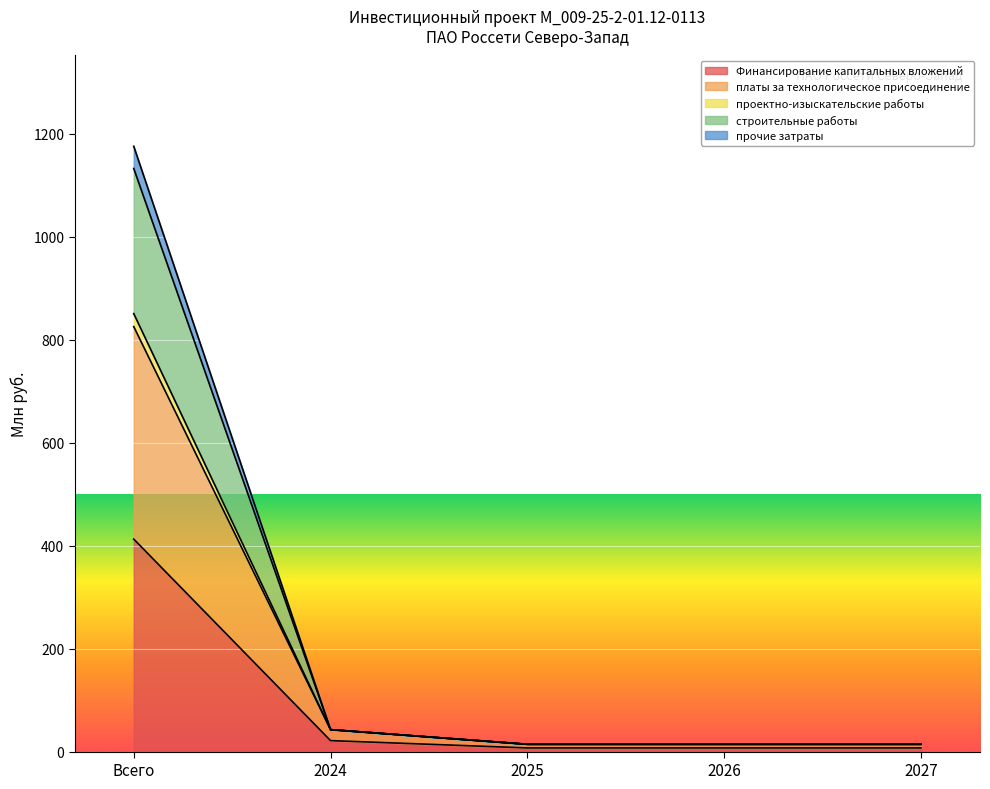

Does the chart display data point markers on the line(s)?

No